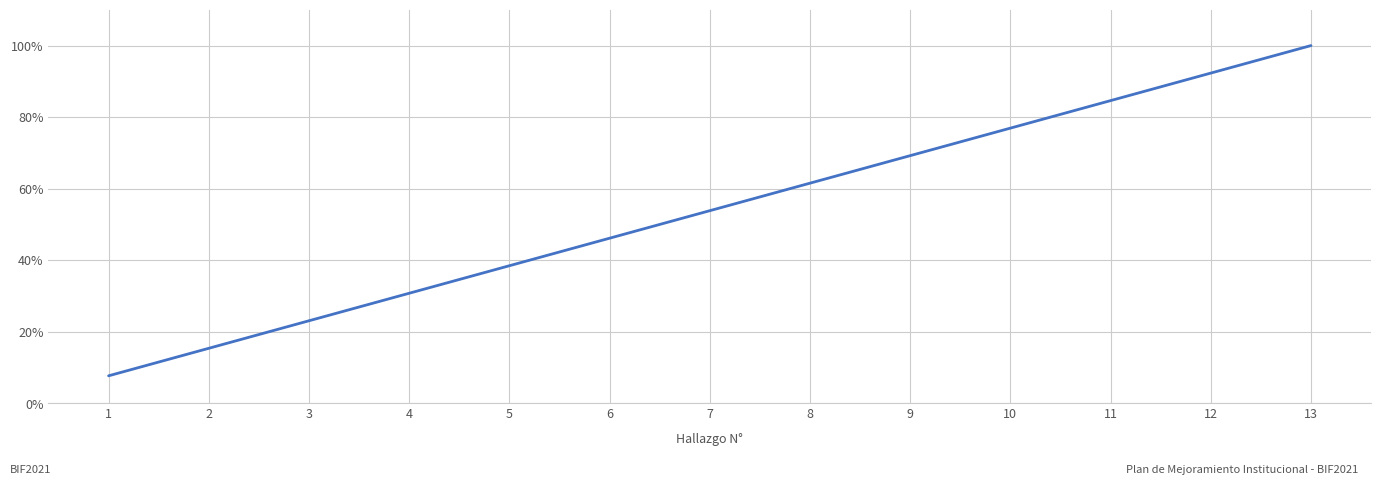

What is the change in value from 1 to 6?

+38.5